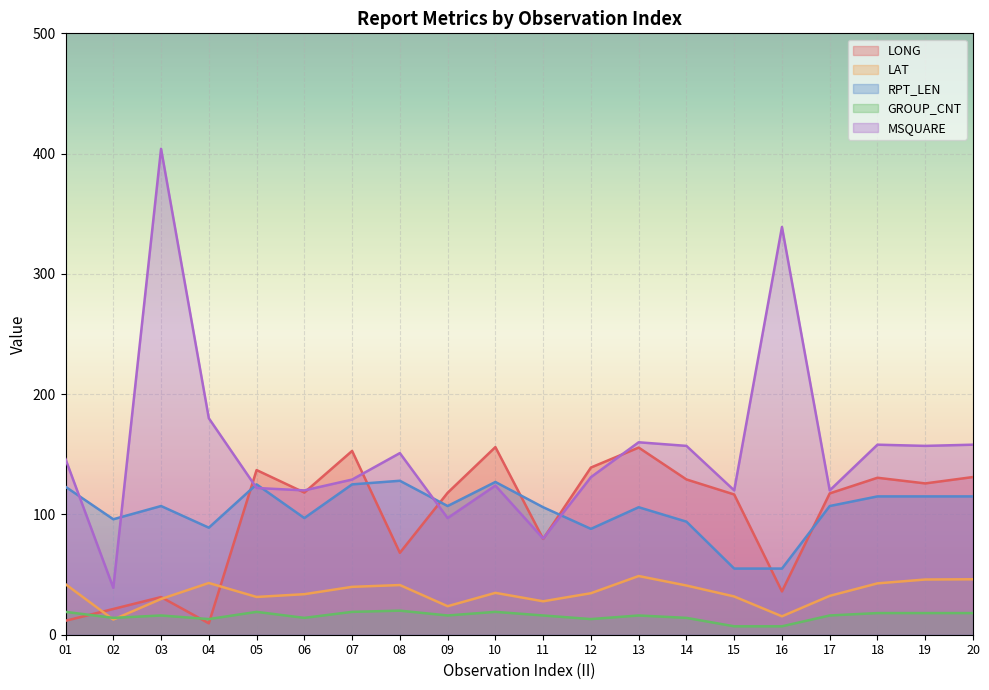

What is the minimum value shown in the chart?

7.0